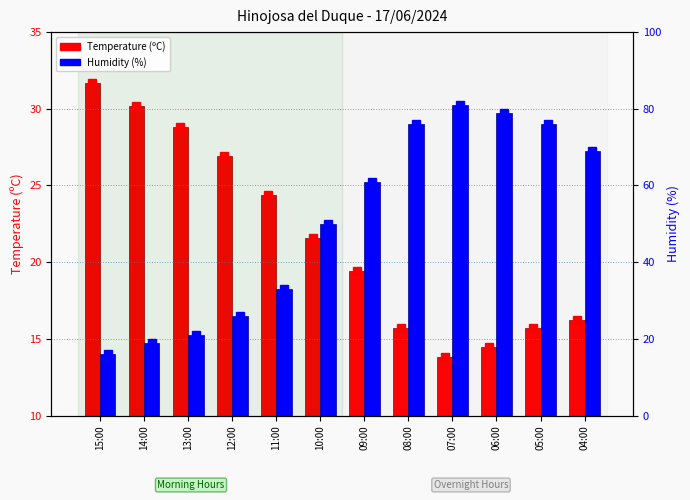

Rank the categories by Humidity (%) value from lowest to highest.

15:00, 14:00, 13:00, 12:00, 11:00, 10:00, 09:00, 04:00, 08:00, 05:00, 06:00, 07:00